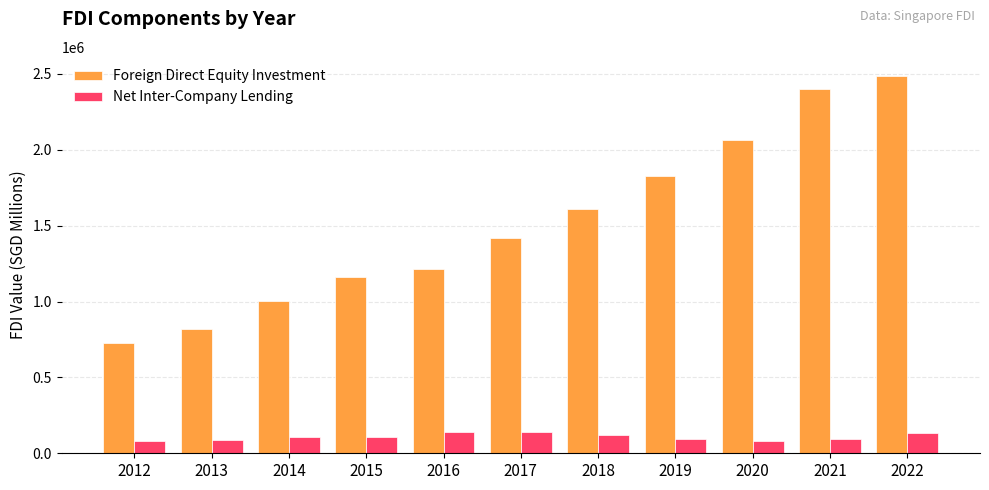

Rank the series by their maximum value, from lowest to highest.

Net Inter-Company Lending, Foreign Direct Equity Investment